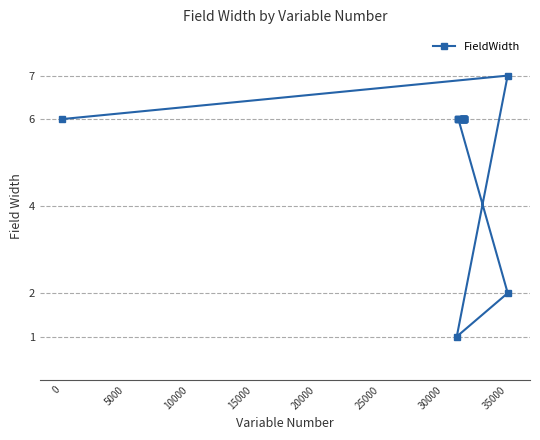

Reading left to right, list all the values displayed in this chart.

6	1	6	6	6	6	6	6	6	6	6	6	6	6	6	6	6	6	7	2